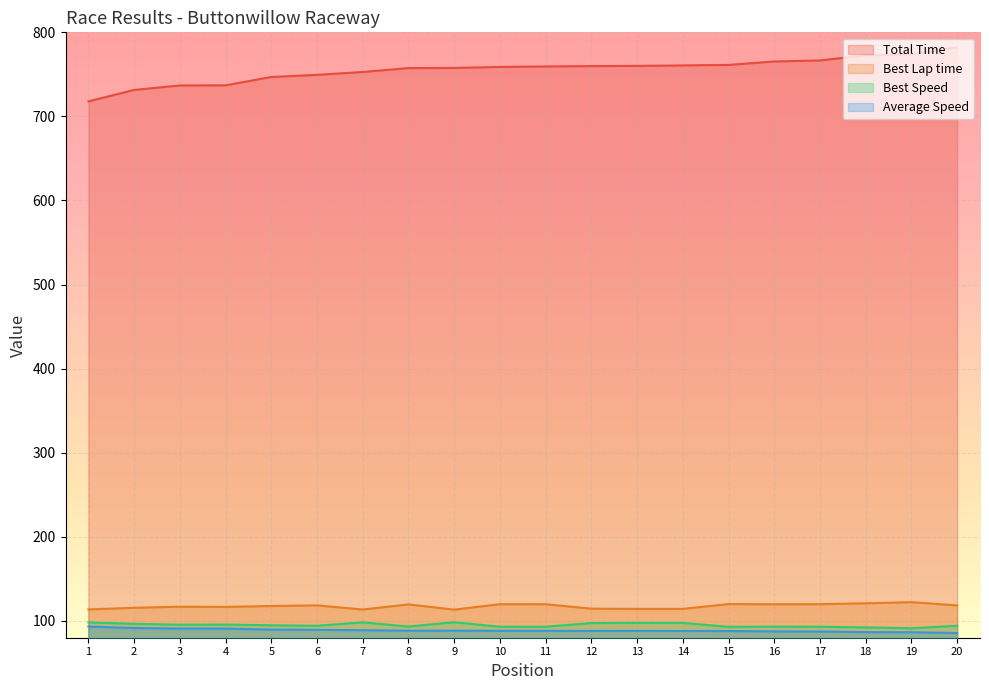

How many lines are shown in the chart?

4